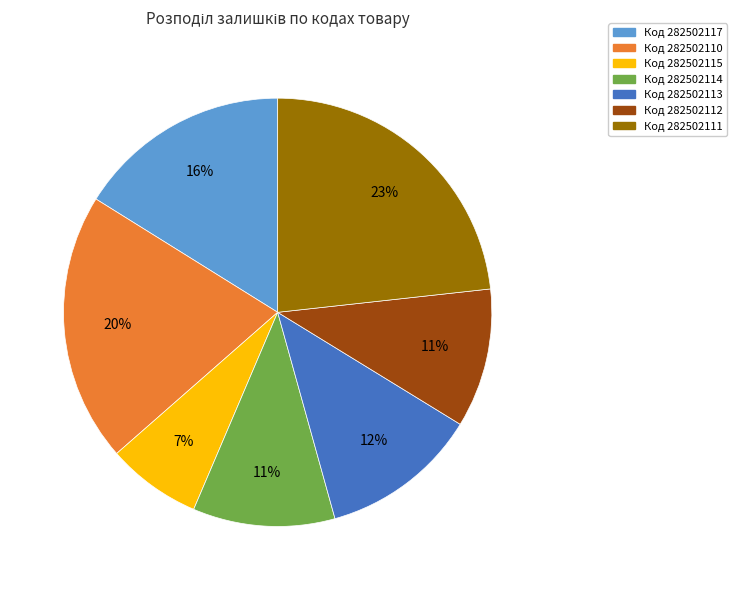

How many segments does this pie chart have?

7